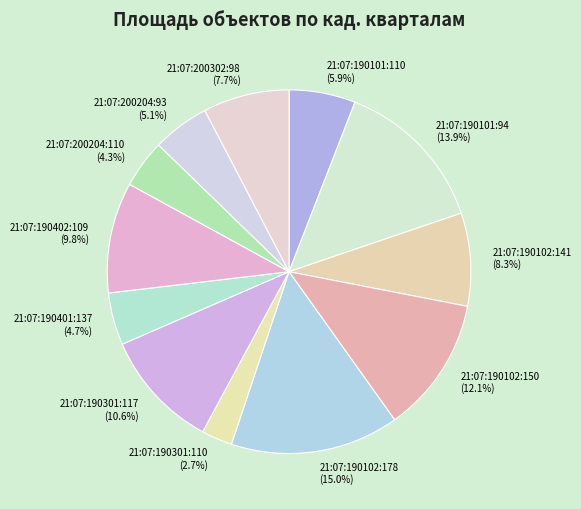

Which has a higher value, 21:07:200302:98 or 21:07:190301:110?

21:07:200302:98